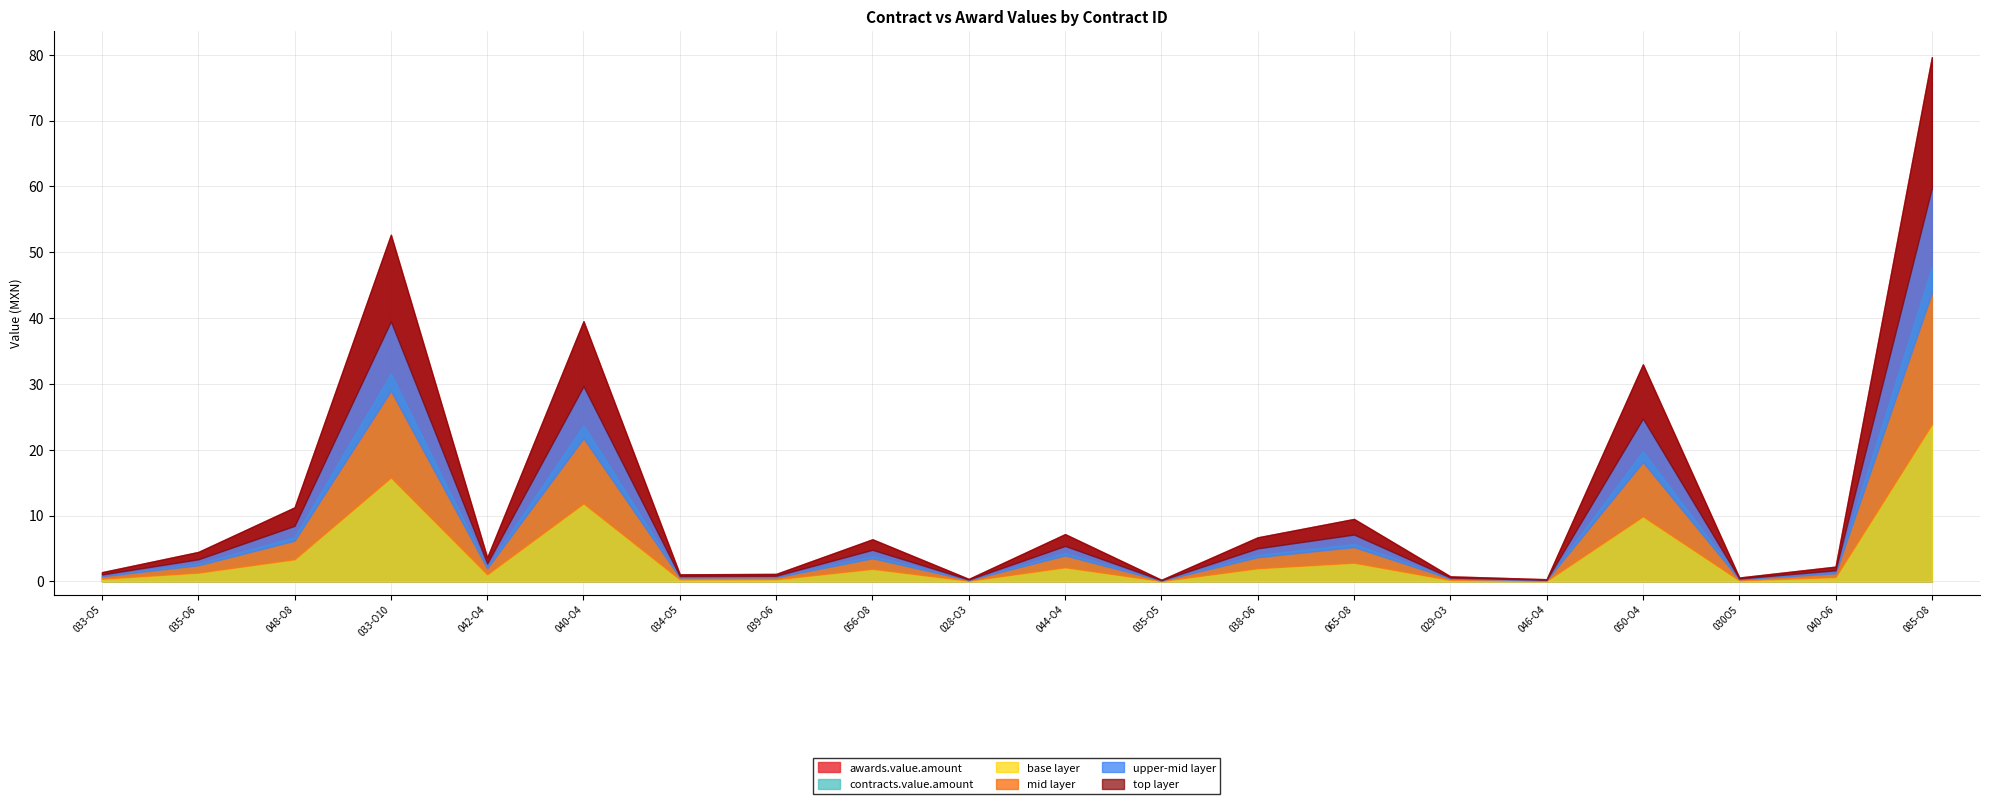

What is the label of the 20th point from the right?

033-O5